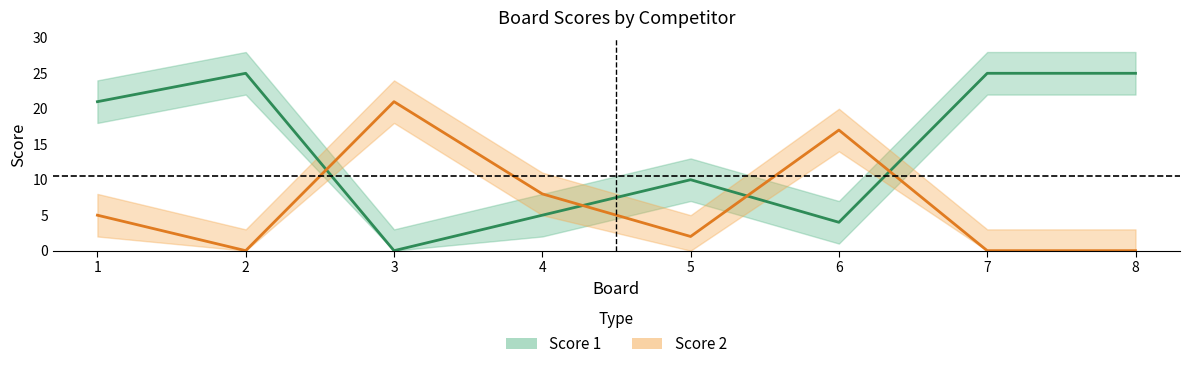

List the series in order of their overall mean, lowest first.

Score 2, Score 1